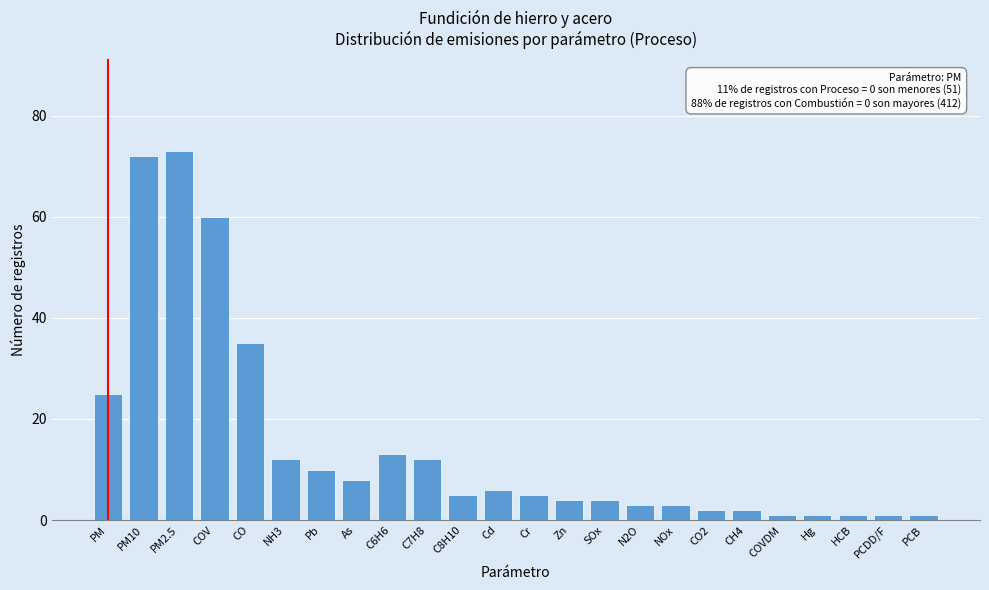

Reading right to left, extract all data points from this chart.

PCB=1	PCDD/F=1	HCB=1	Hg=1	COVDM=1	CH4=2	CO2=2	NOx=3	N2O=3	SOx=4	Zn=4	Cr=5	Cd=6	C8H10=5	C7H8=12	C6H6=13	As=8	Pb=10	NH3=12	CO=35	COV=60	PM2.5=73	PM10=72	PM=25